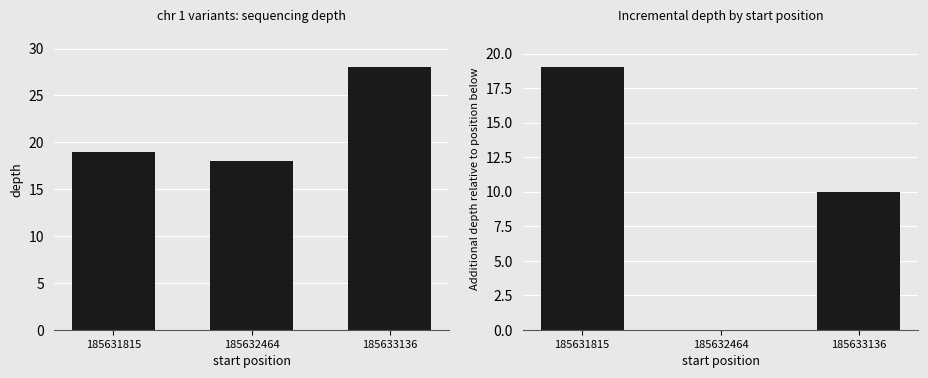

Between 185631815 and 185633136, which is larger?

185633136